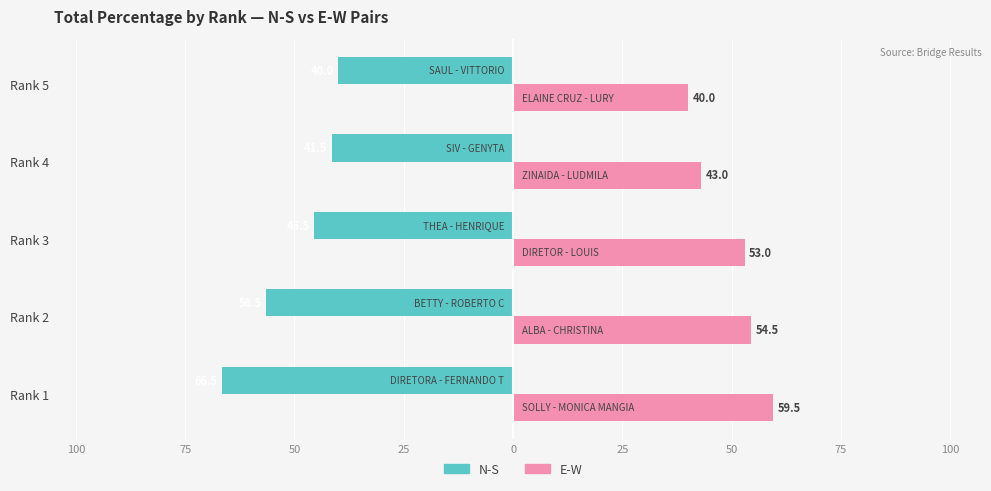

Count the number of categories in the chart.

5